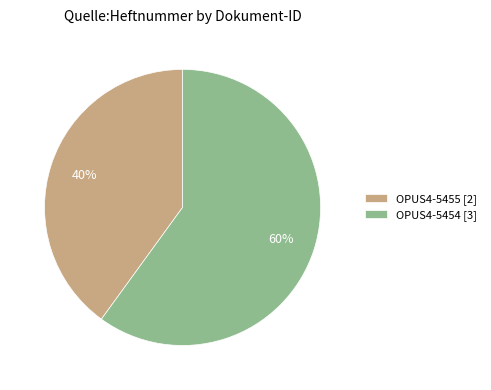

Which has a higher value, OPUS4-5455 or OPUS4-5454?

OPUS4-5454